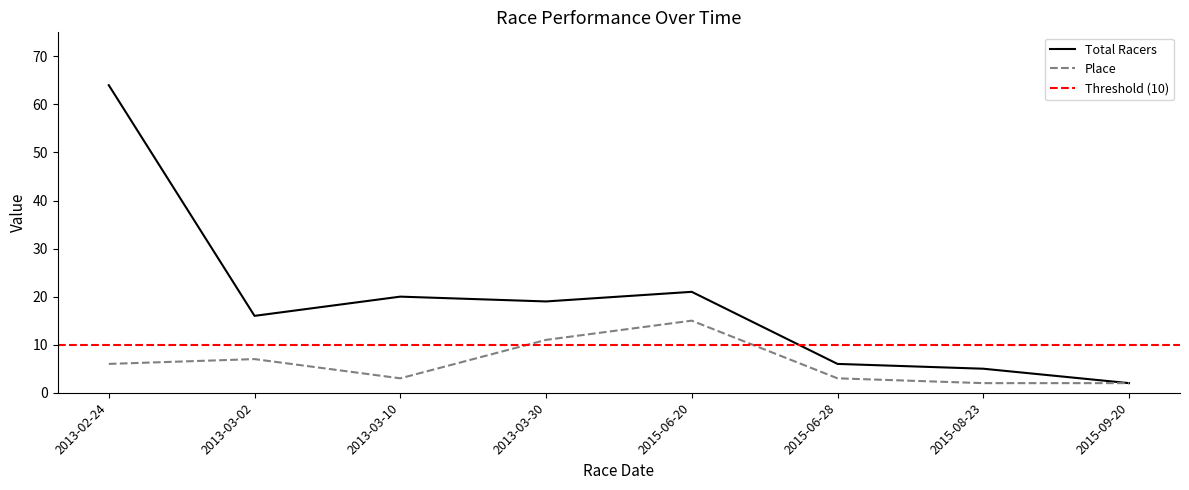

How many values in the Total Racers series exceed 19?

3